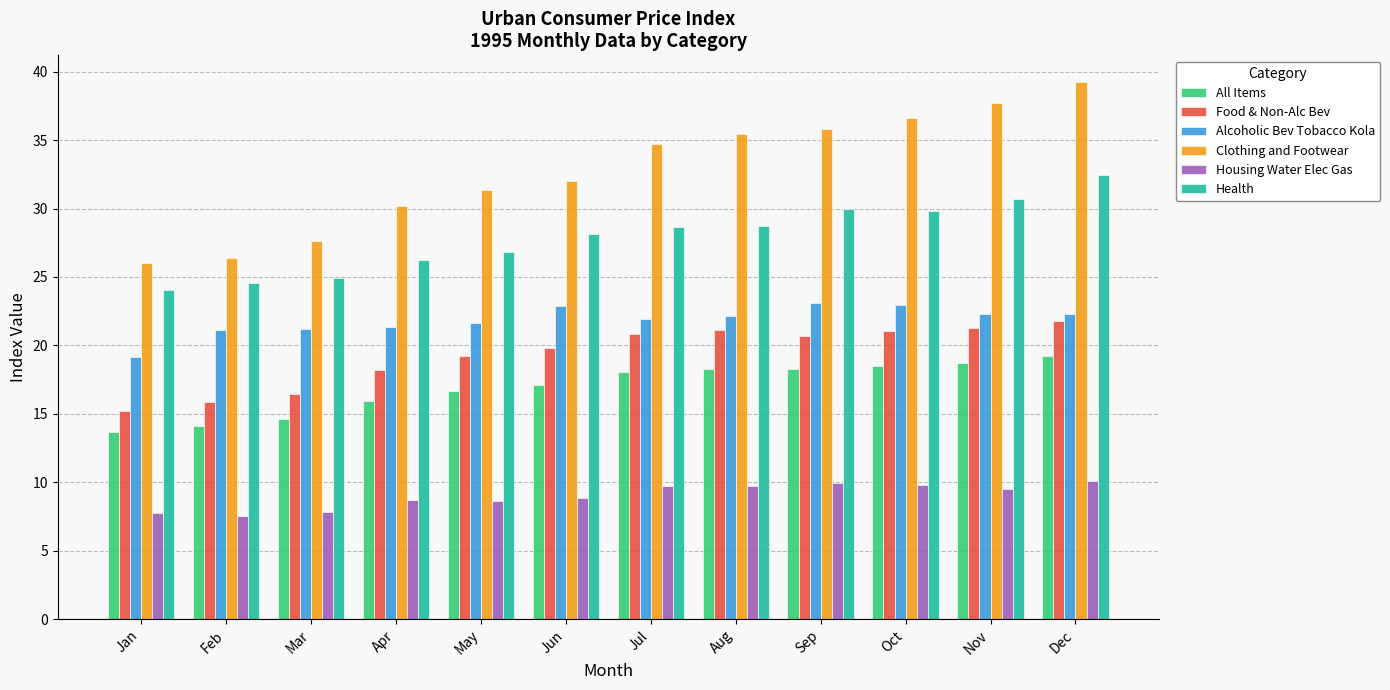

True or false: Health has a value of 28.6 at Jul.

True